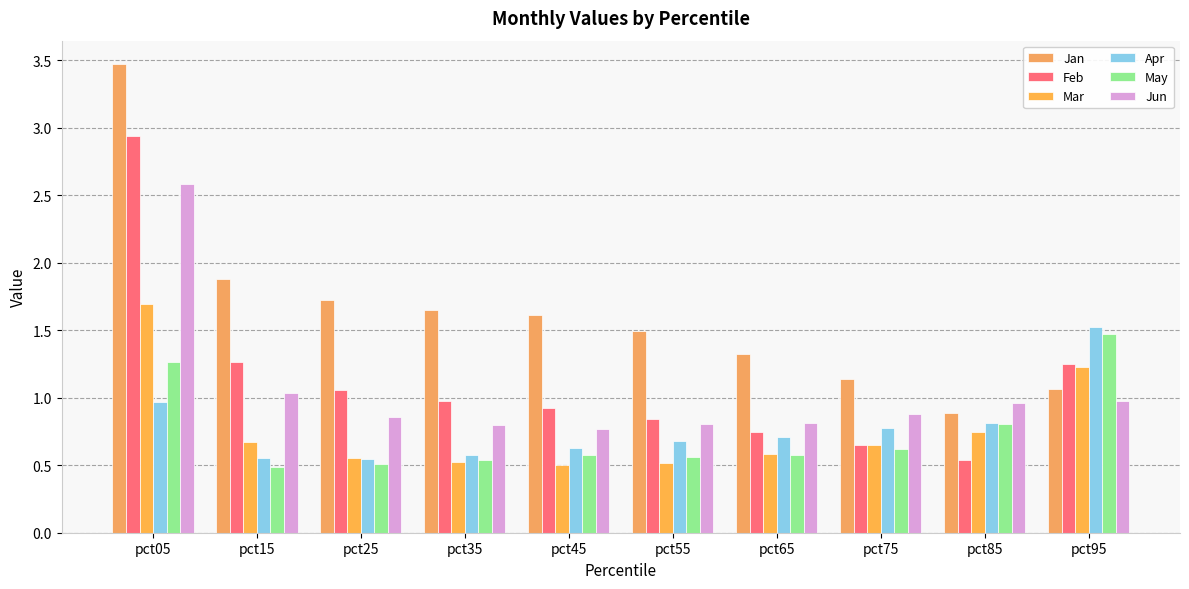

What is the difference between the maximum and minimum values in the Jun series?

1.8